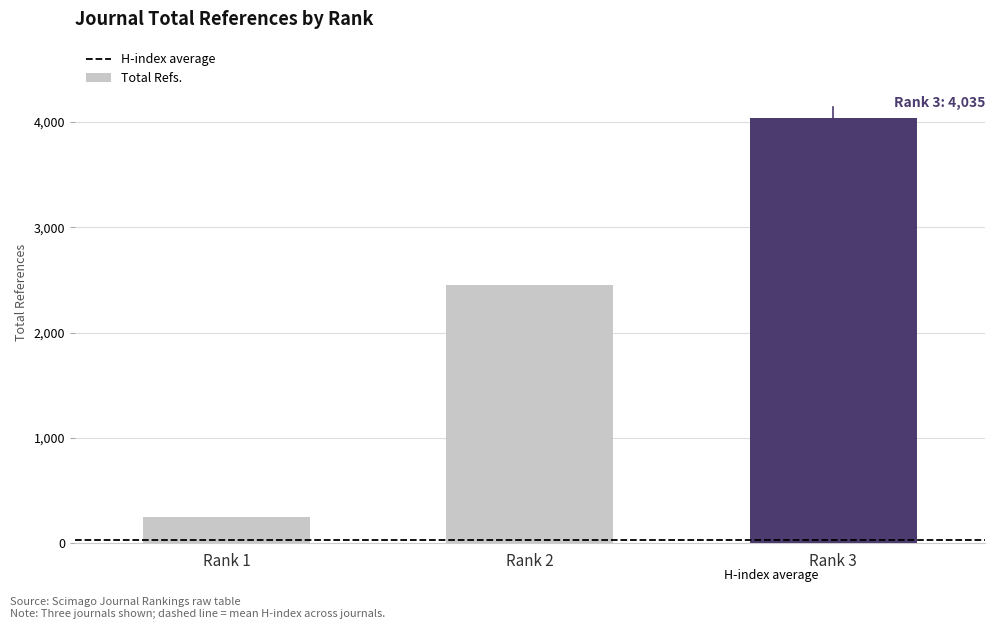

What is the value of the 1st bar from the left?

248